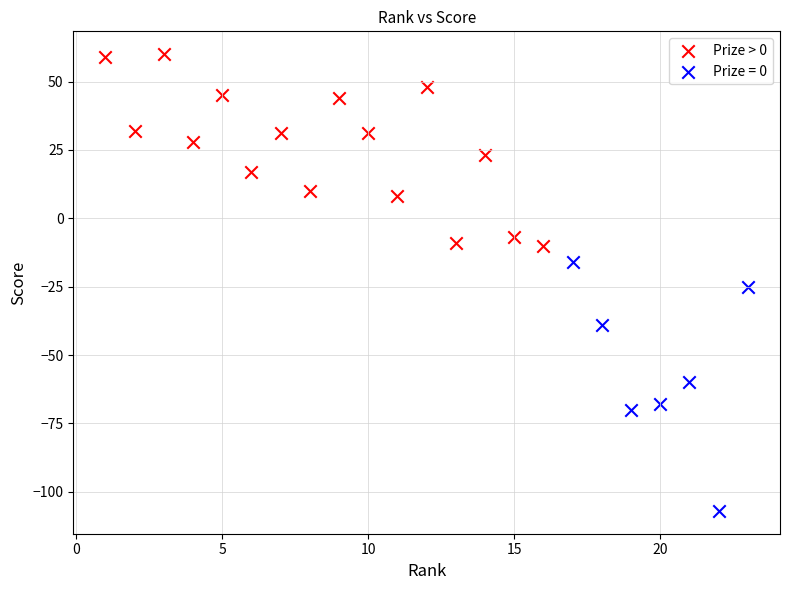

Which series has the largest Y range (max minus min)?

Prize = 0